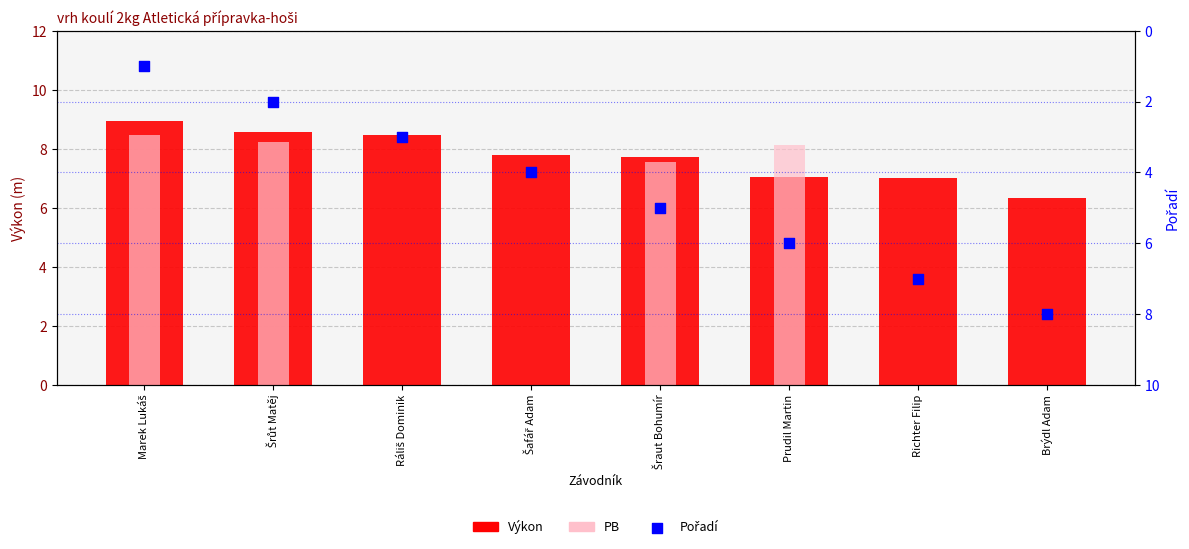

At how many categories does at least one series exceed 7?

8